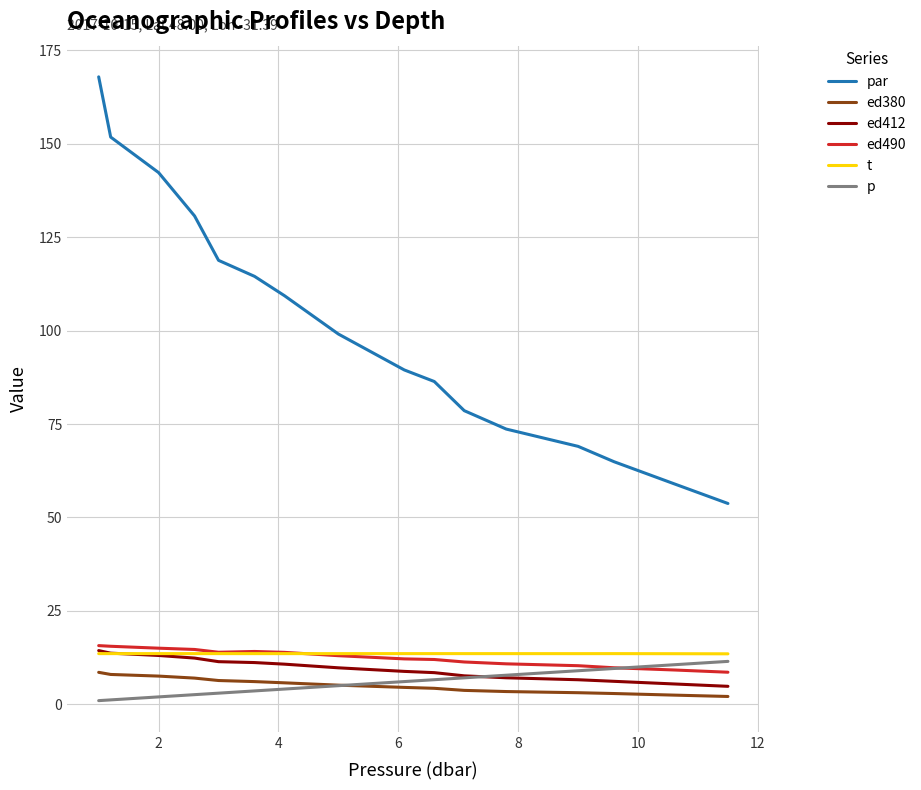

Which series has the widest spread of values?

par